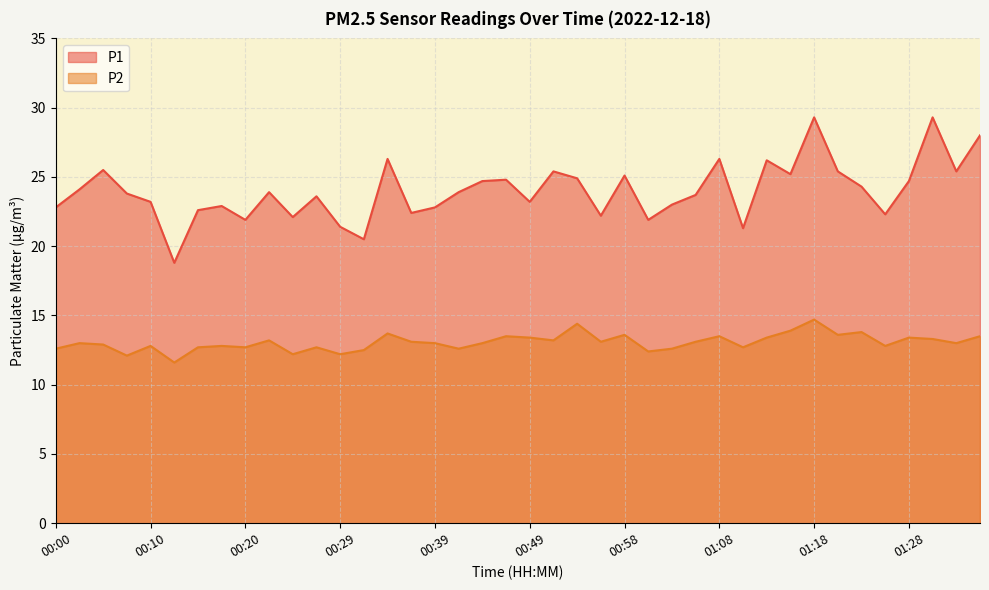

True or false: P1 and P2 cross at least once.

False